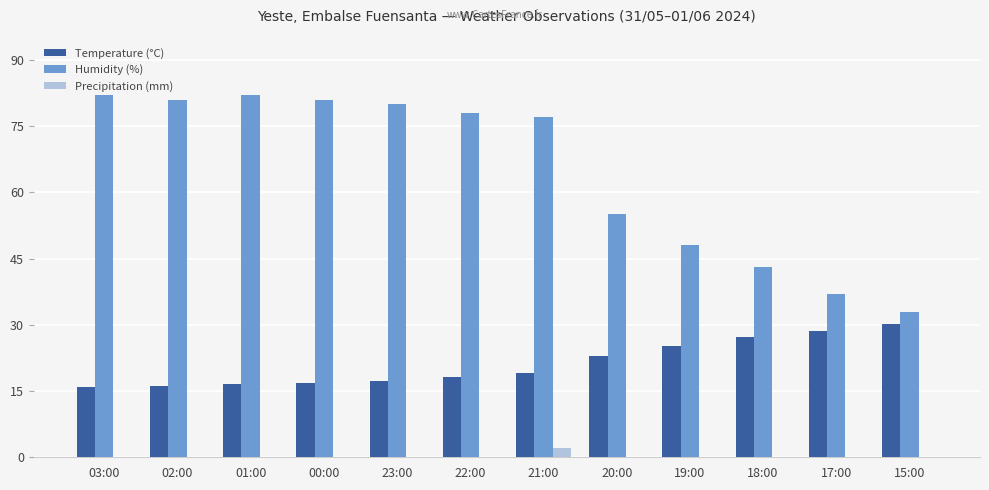

Between 22:00 and 19:00, which series saw the biggest shift?

Humidity (%)